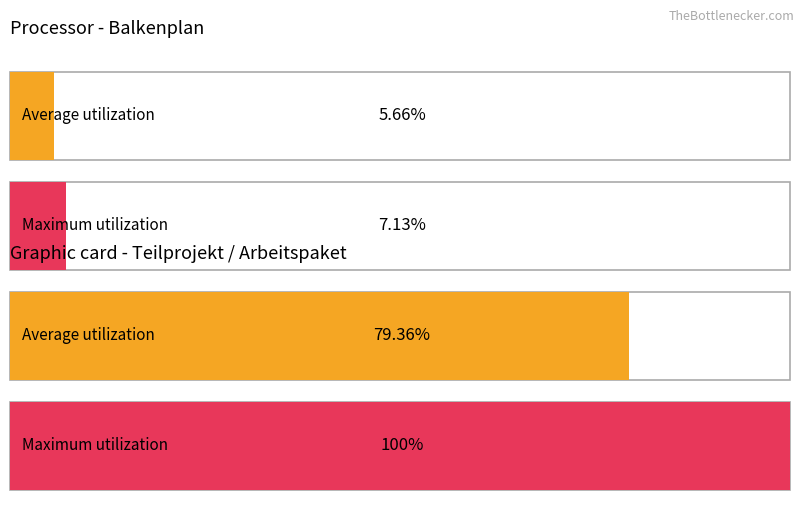

True or false: Average utilization has a value of 2 at Teilprojekt/ Arbeitspaket.

False